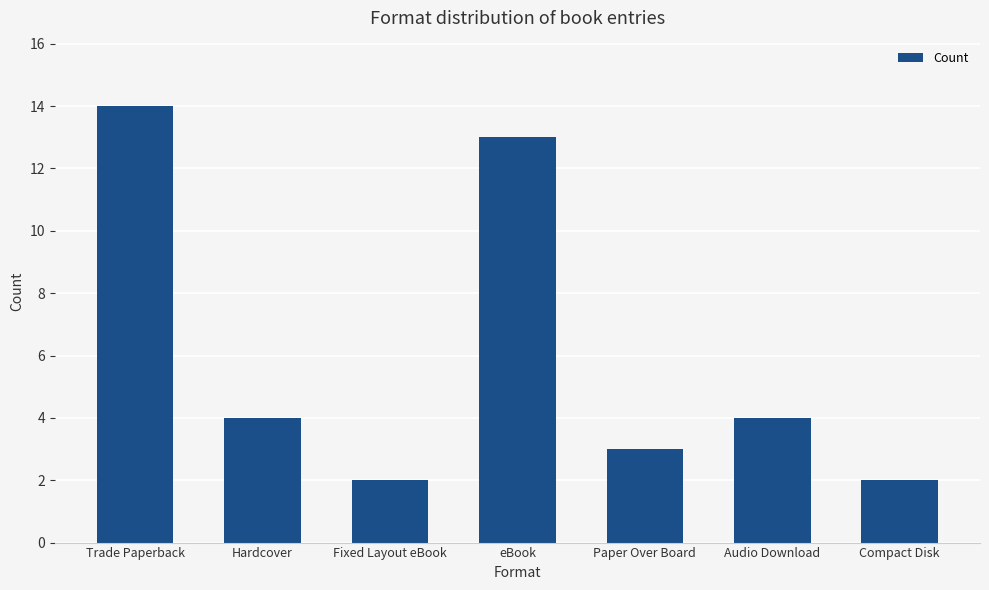

What is the sum of all values?

42